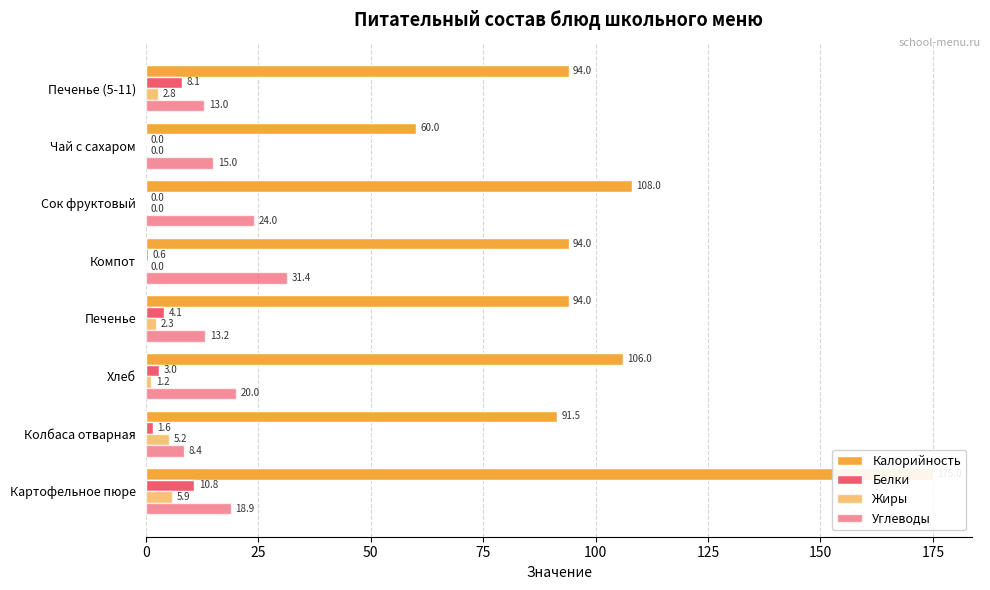

How many values in Белки are above zero?

7